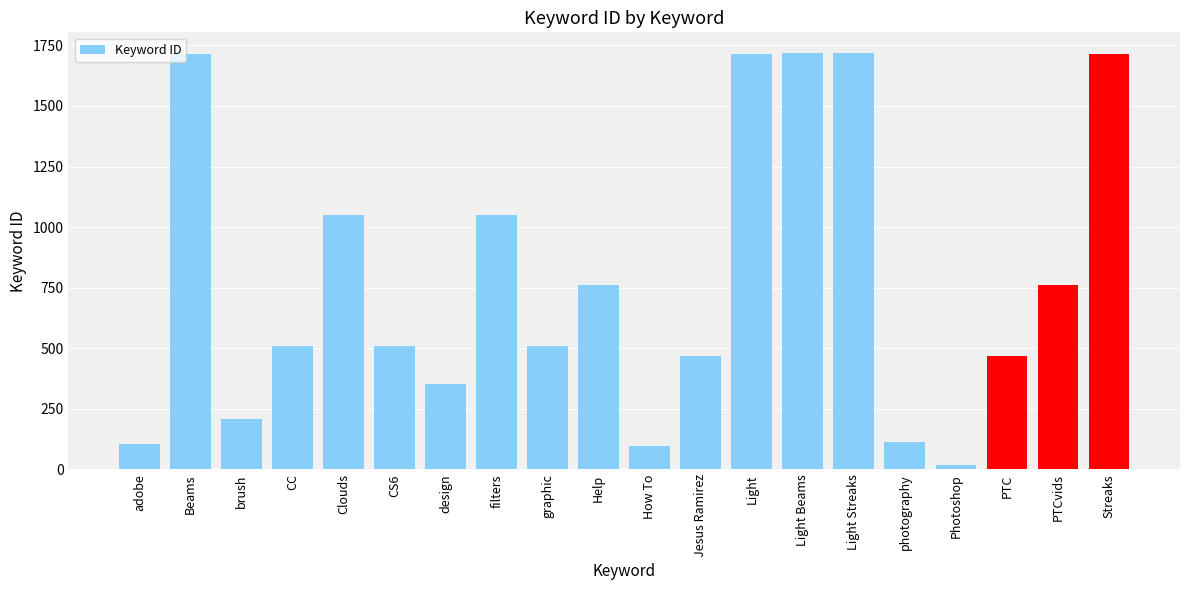

The chart shows a value of 475 at Clouds. True or false?

False